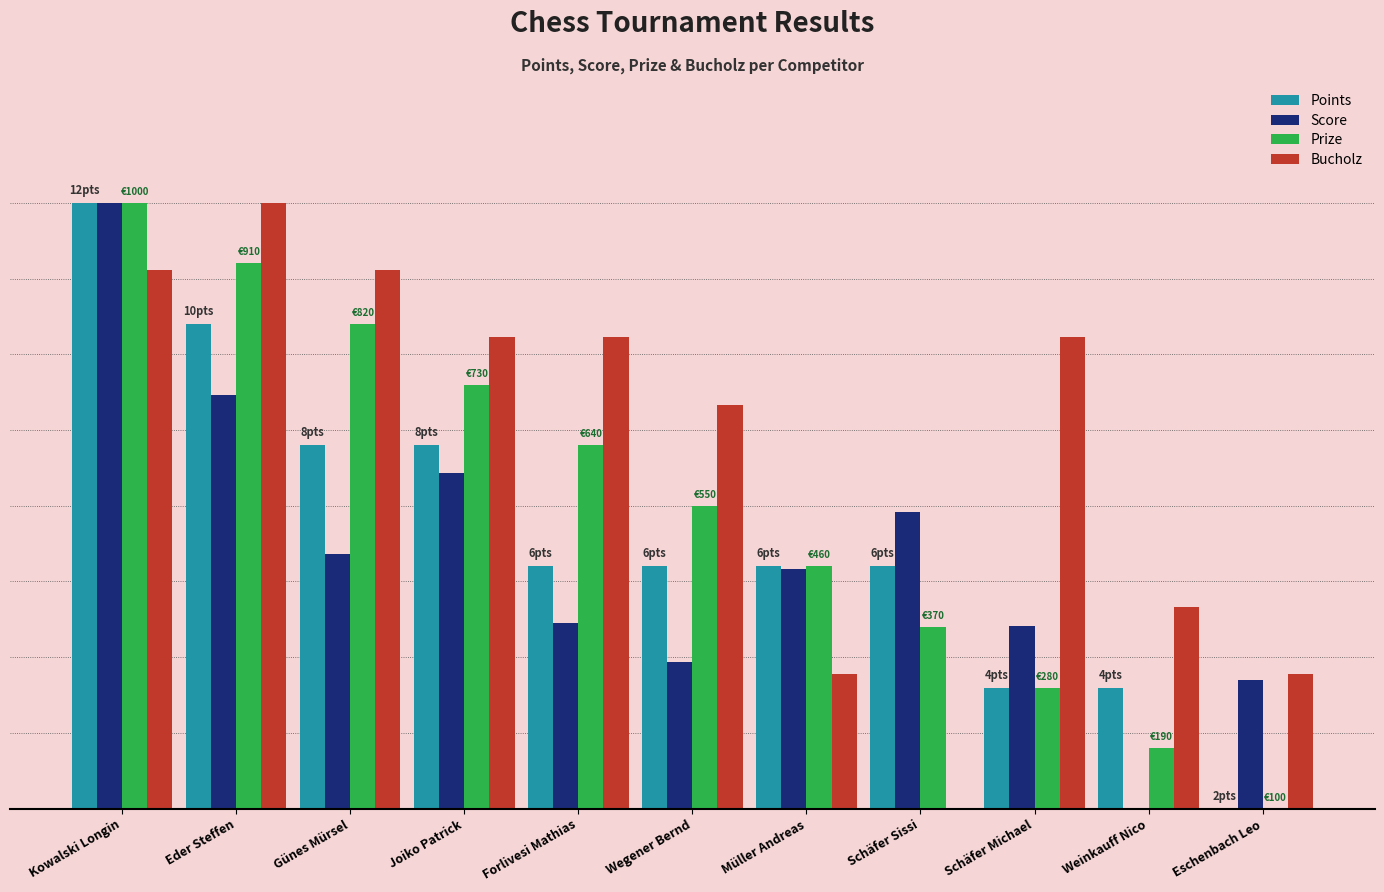

Where does the Points series first go above 40?

Kowalski Longin